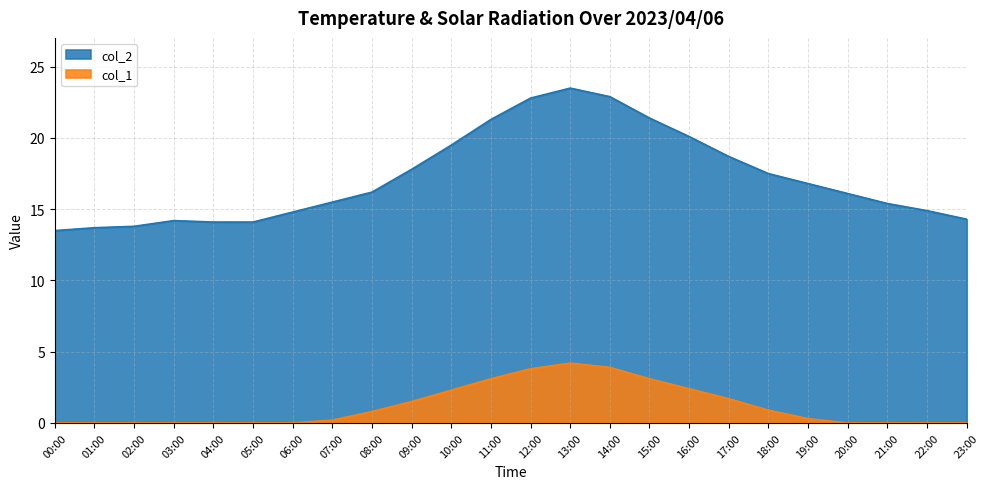

Which series changed the most between 01:00 and 10:00?

col_2